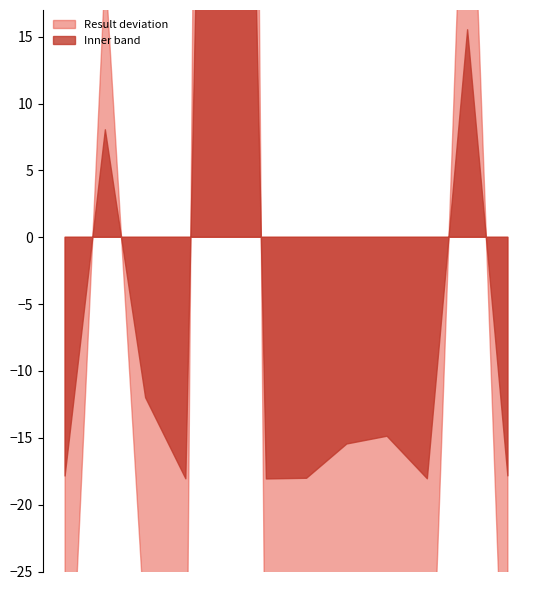

The Result series shows 65.3 at O Diss %sat. True or false?

True